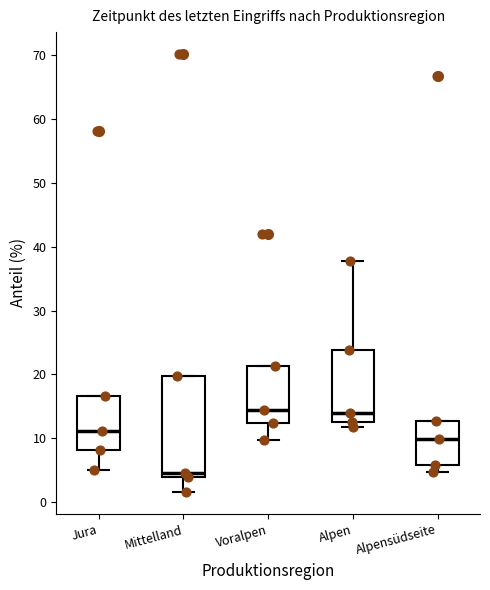

Reading left to right, read every box against the y-axis: the position of its median line, the range the box covers, and the ends of its whiskers. The values are not printed on the chart, so give them approximately, as read against the axis.

Jura: median 11, box 8 to 17, whiskers 5 to 17
Mittelland: median 5, box 4 to 20, whiskers 2 to 20
Voralpen: median 15, box 12 to 21, whiskers 10 to 21
Alpen: median 14, box 13 to 24, whiskers 12 to 38
Alpensüdseite: median 10, box 6 to 13, whiskers 5 to 13